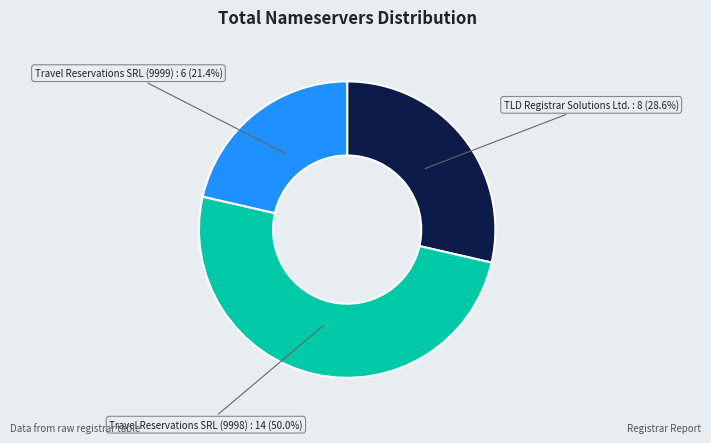

Which slice is the smallest?

Travel Reservations SRL (9999)